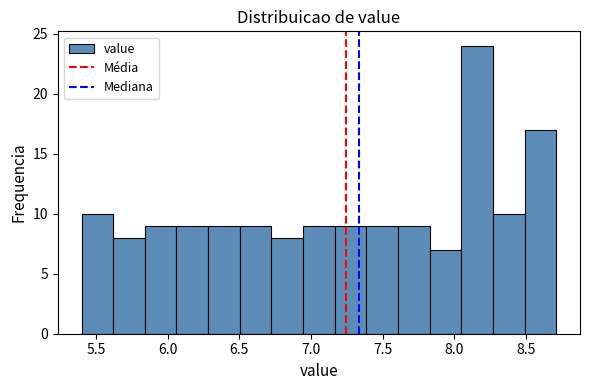

How tall is the bar that spans 5.40 to 5.60 on the x-axis? Neither the bar edges nor the heights are printed on the chart, so give them approximately, as read against the axes.

10